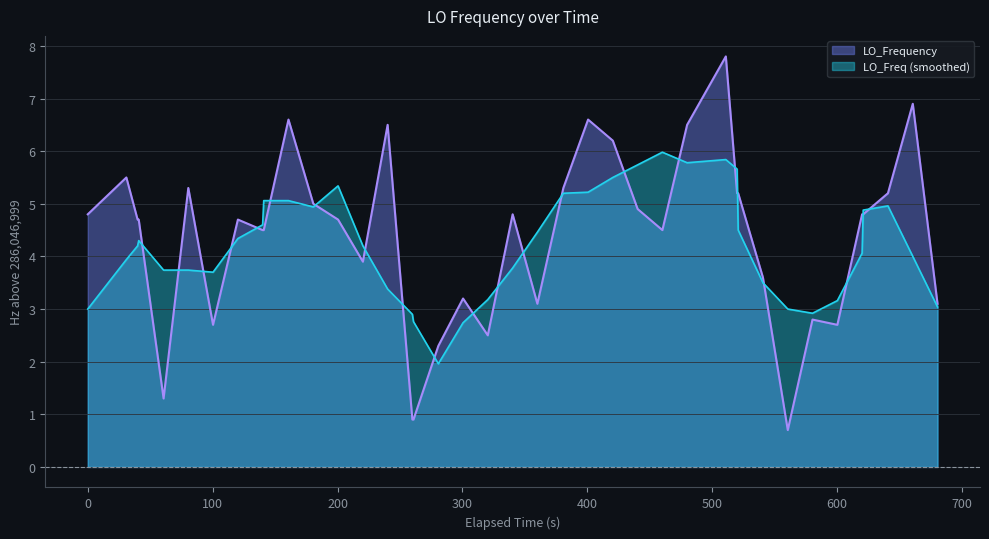

Which series has the largest range (max minus min)?

LO_Frequency